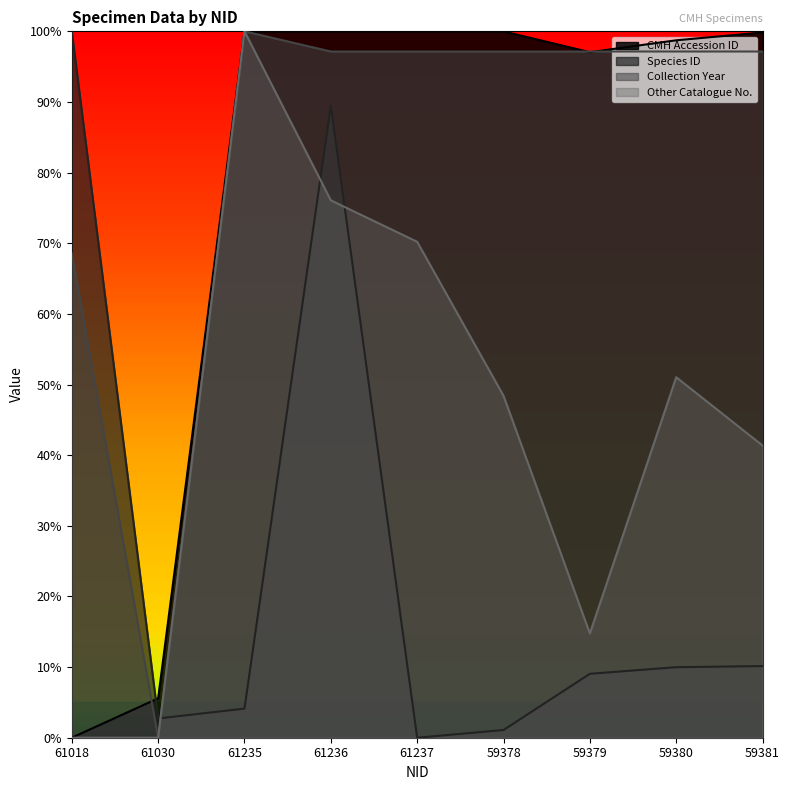

Where is Other Catalogue No. nearest to the value 50?

59380